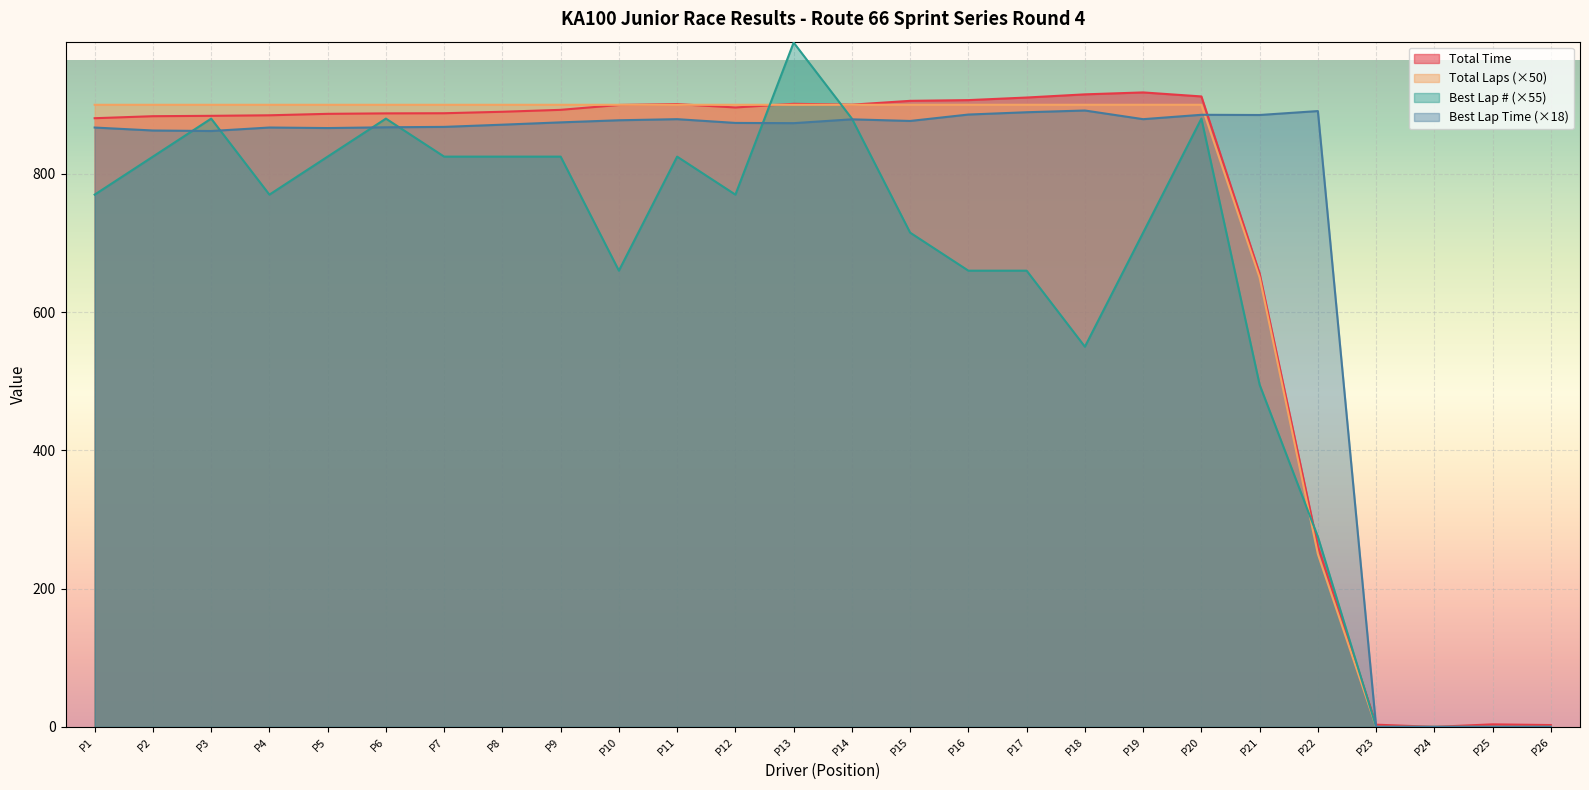

The value of Total Time at P21 is 280.7. True or false?

False